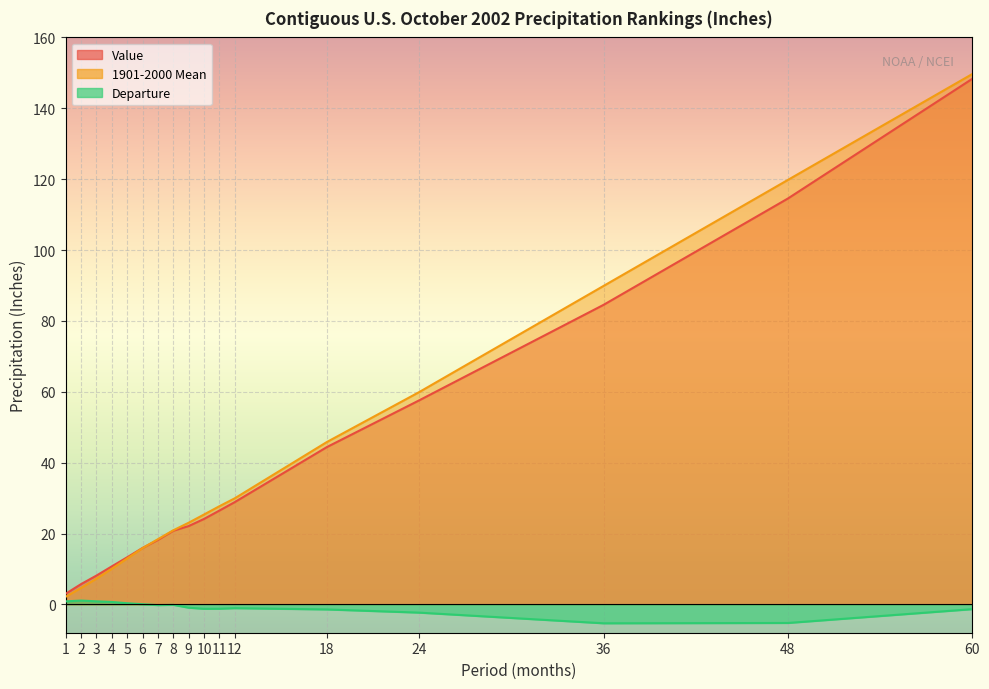

At which label does Departure reach its peak?

2